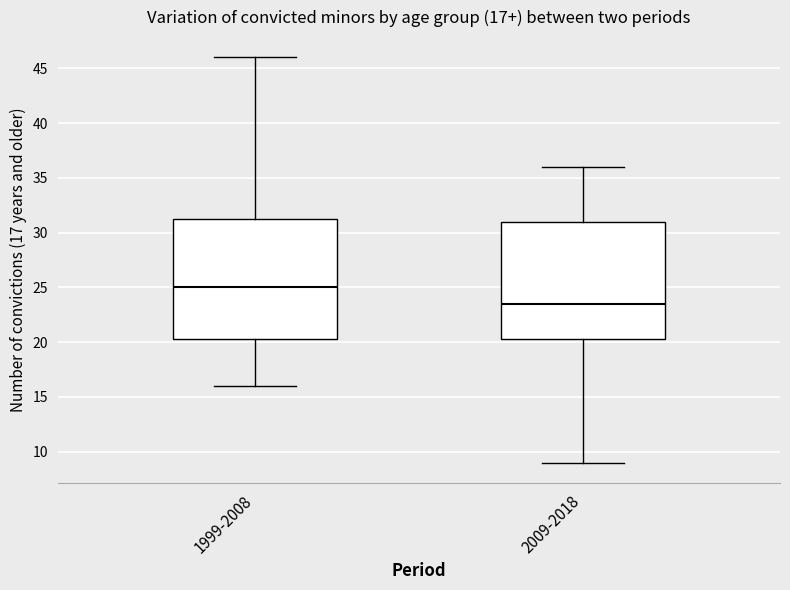

Which box has the lowest median line?

2009-2018